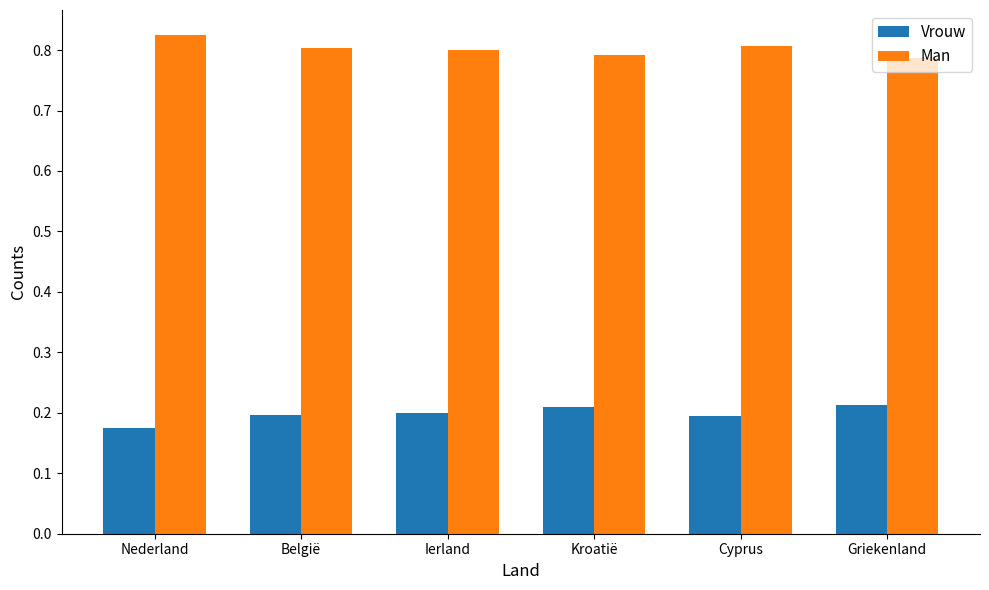

Does the chart contain any negative values?

No